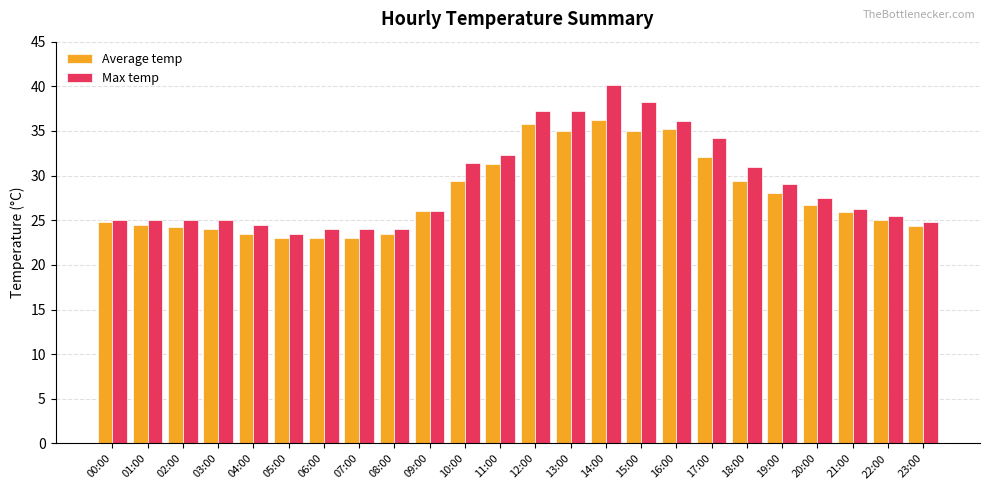

Is the value of Max temp at 12:00 greater than the value of Average temp at 05:00?

Yes